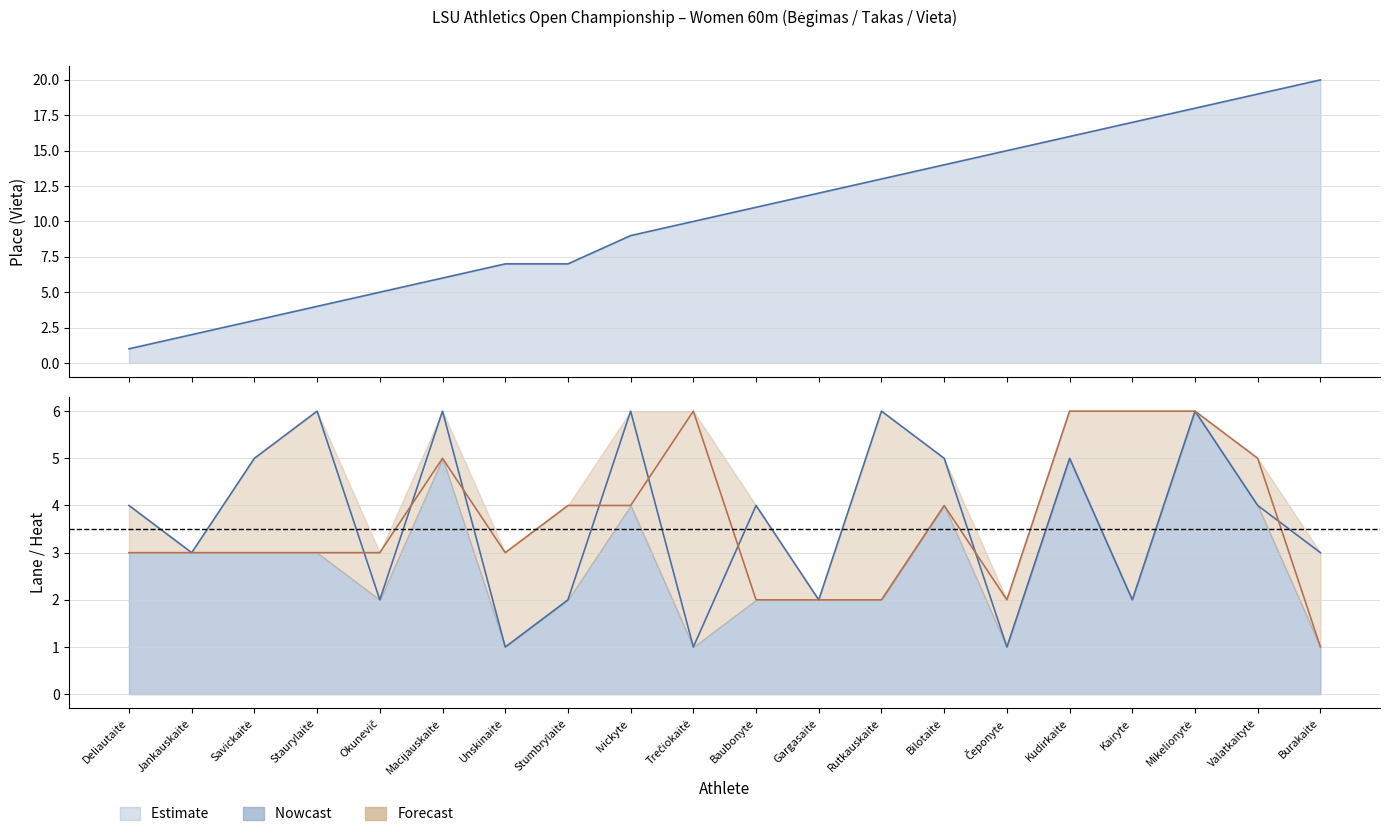

True or false: Takas and Vieta intersect in this chart.

False